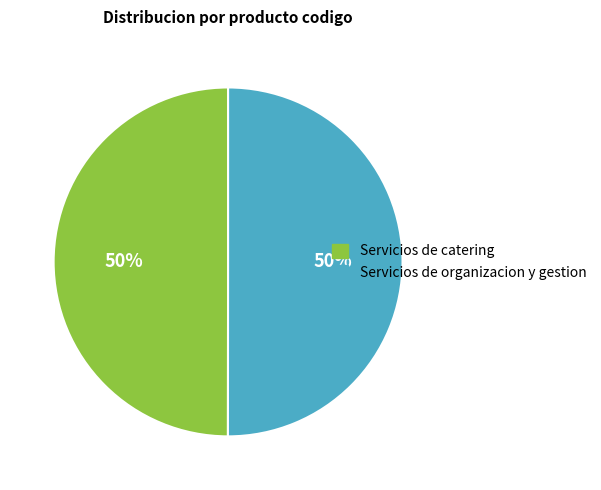

To the nearest percent, what is the average slice percentage?

50%